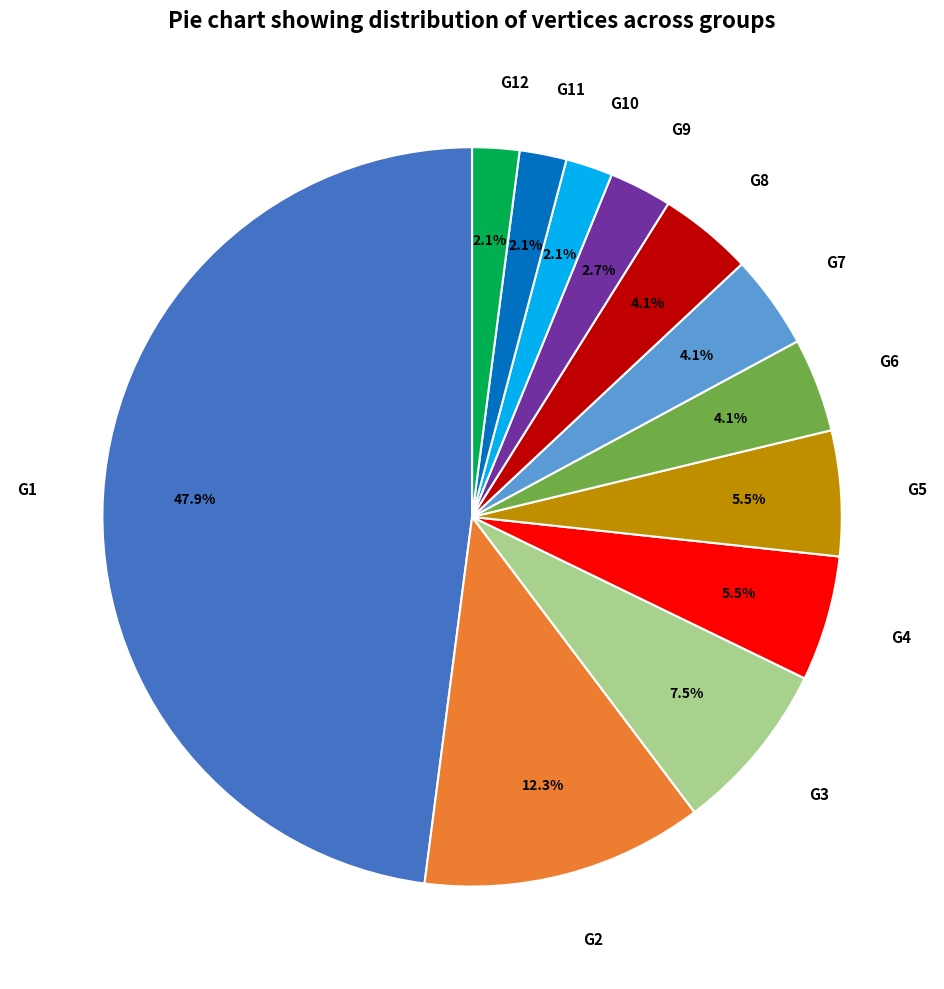

To the nearest percent, what is the difference between the largest and smallest slice percentages?

46%